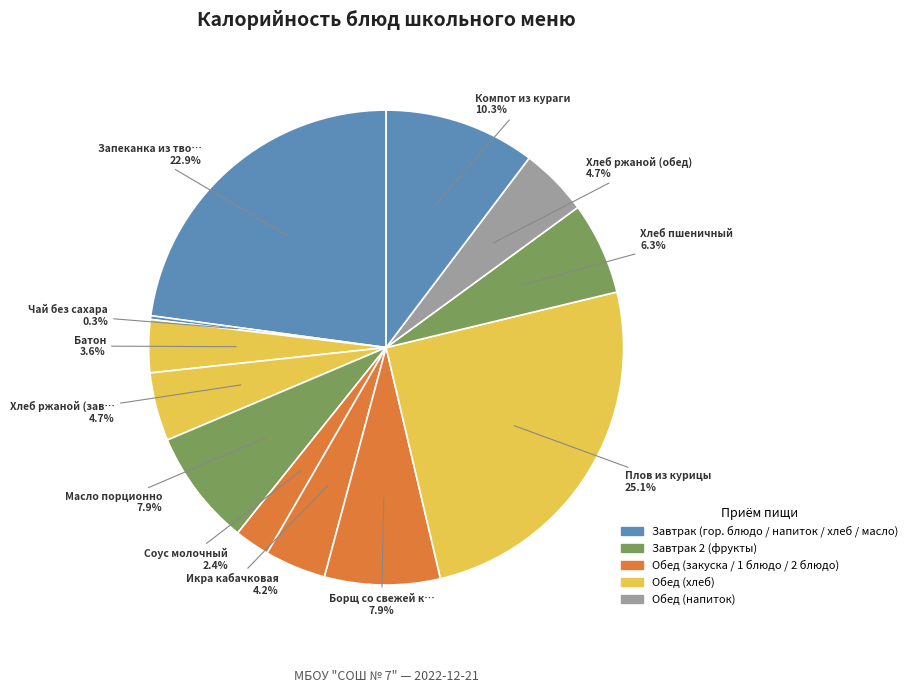

To the nearest percent, what is the difference between the largest and smallest slice percentages?

25%